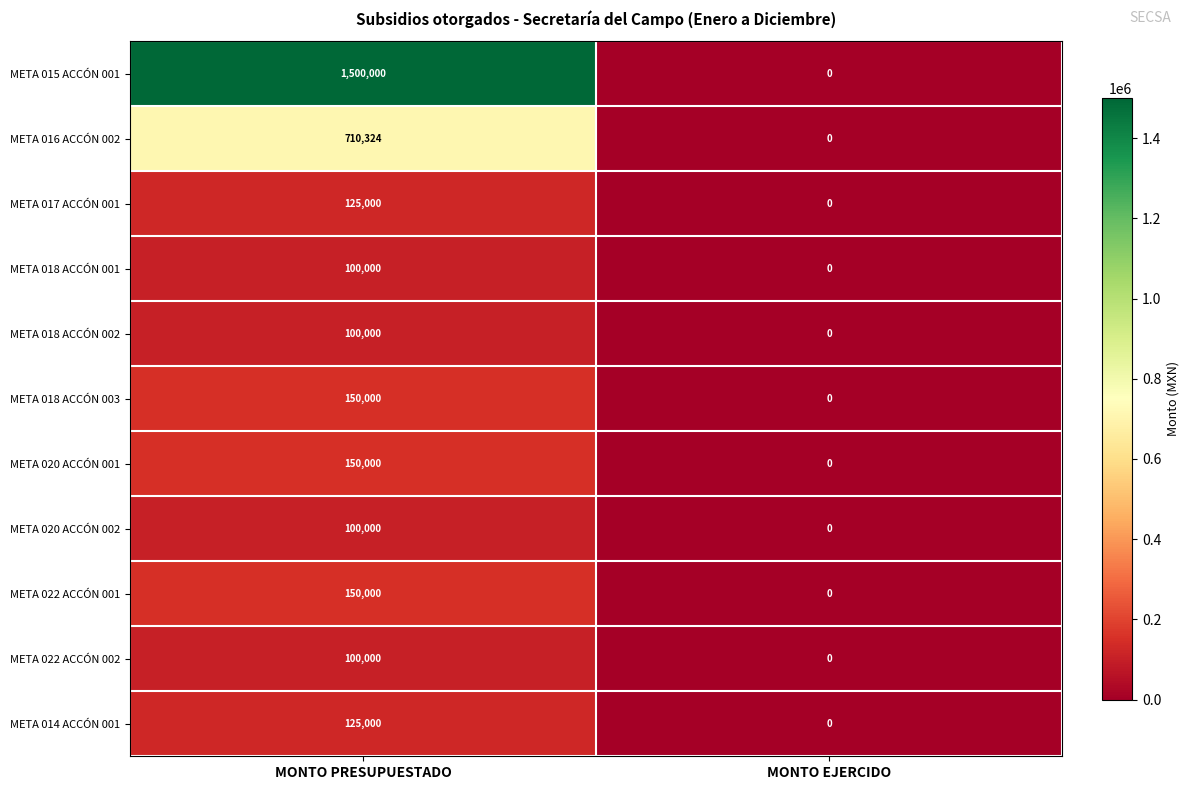

What is the highest value of the META 018 ACCÓN 001 series?

100000